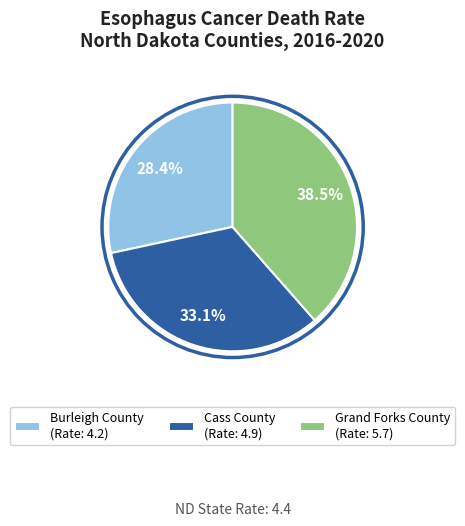

Between Burleigh County and Cass County, which is larger?

Cass County